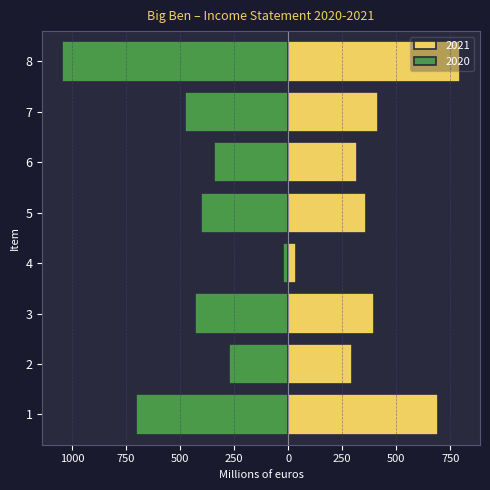

List the series in order of their peak value, lowest first.

2020, 2021